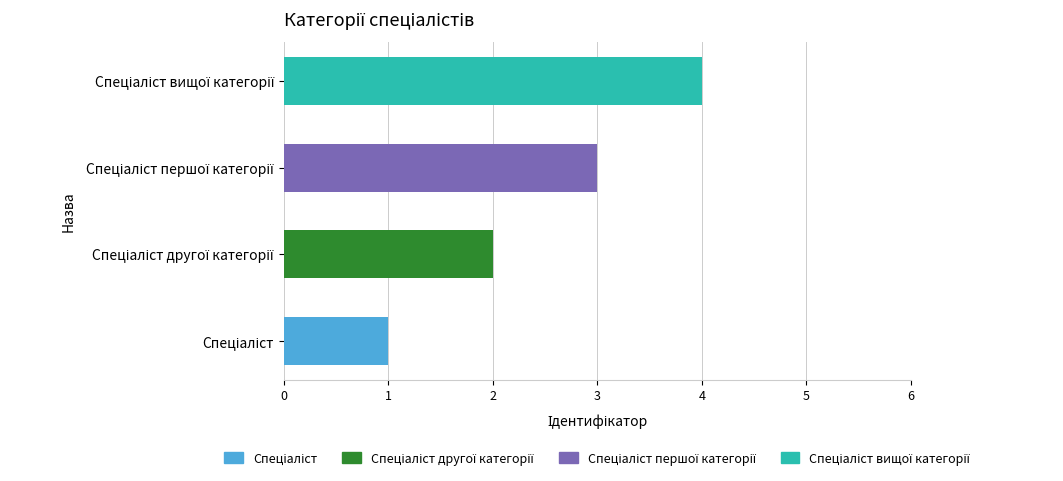

The value at Спеціаліст першої категорії is 2. True or false?

False